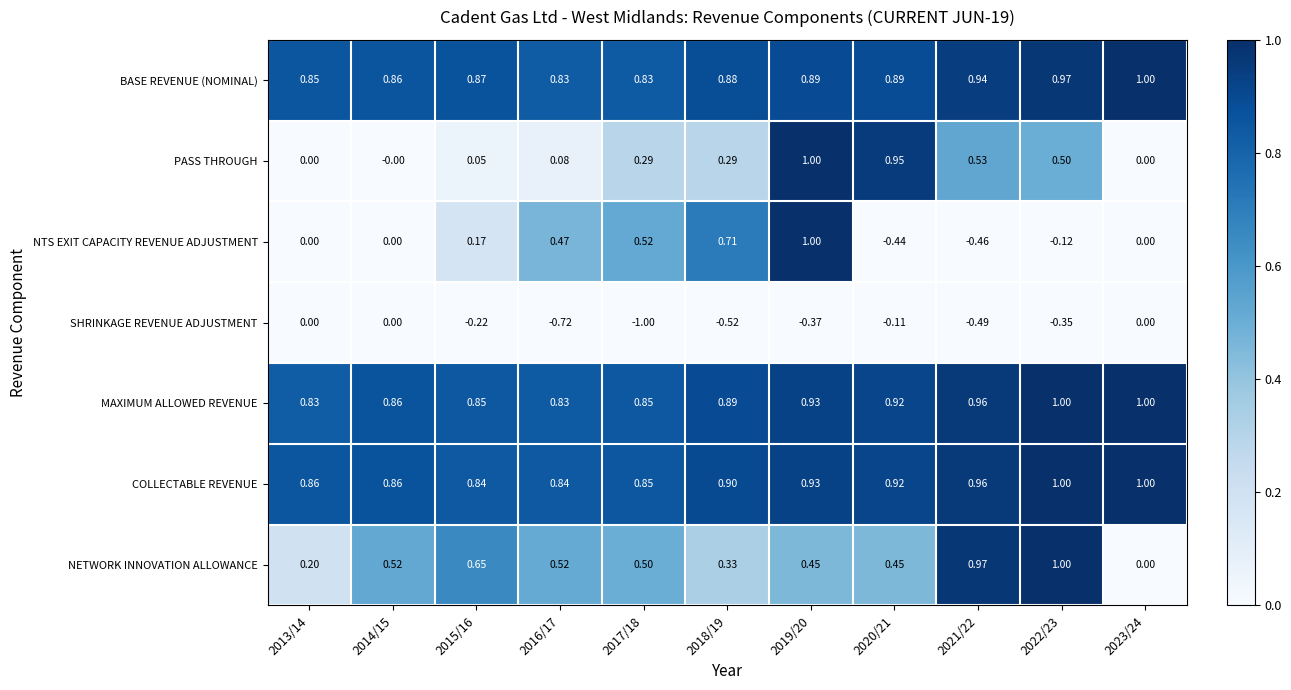

At 2015/16, list the series in order from smallest to largest.

SHRINKAGE REVENUE ADJUSTMENT, PASS THROUGH, NTS EXIT CAPACITY REVENUE ADJUSTMENT, NETWORK INNOVATION ALLOWANCE, COLLECTABLE REVENUE, MAXIMUM ALLOWED REVENUE, BASE REVENUE (NOMINAL)